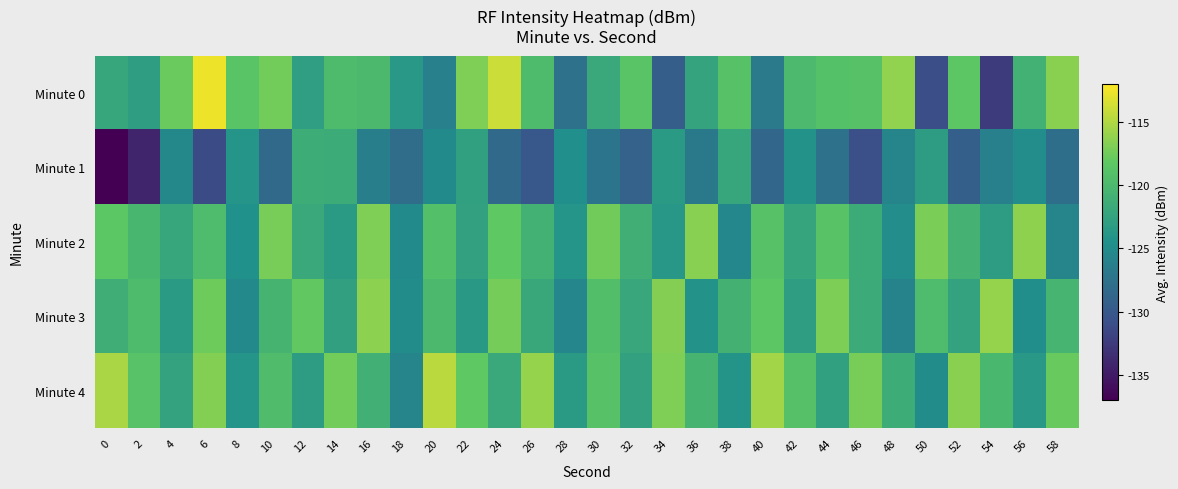

Which series changed the most between 40 and 50?

Minute 4